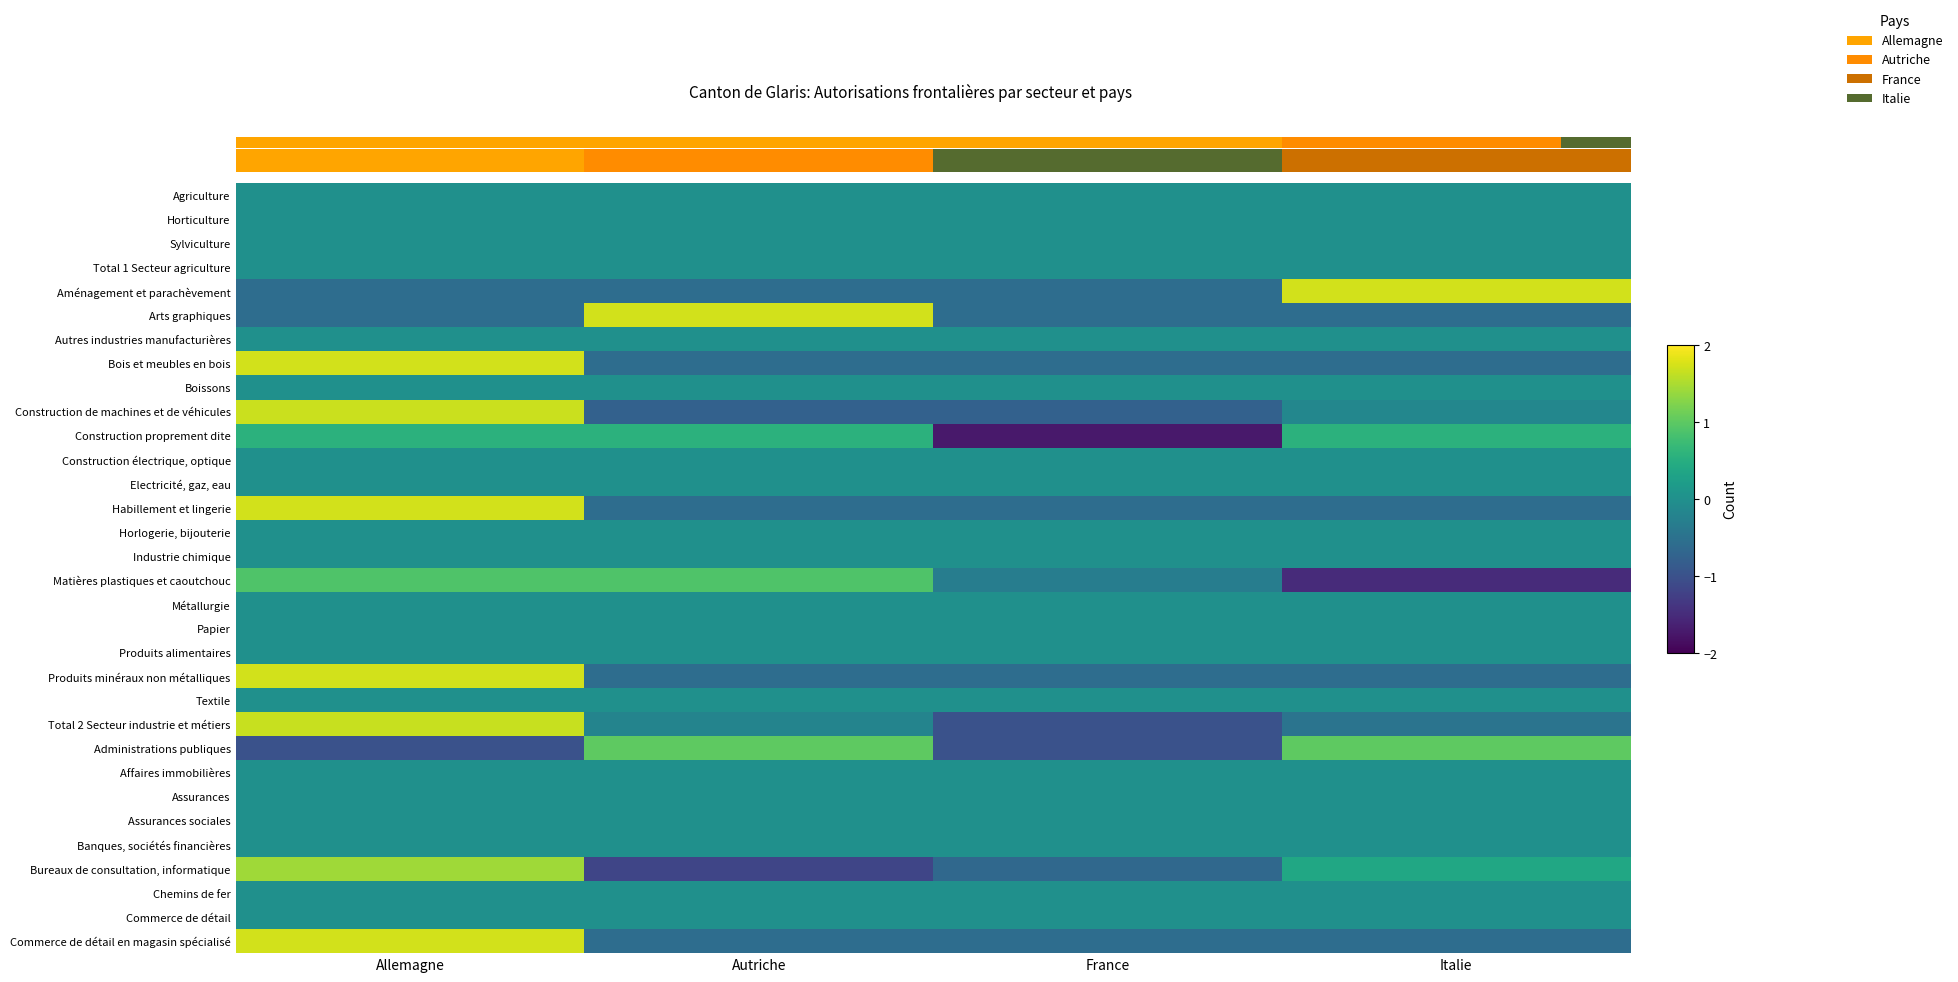

At how many categories does at least one series exceed 0?

3